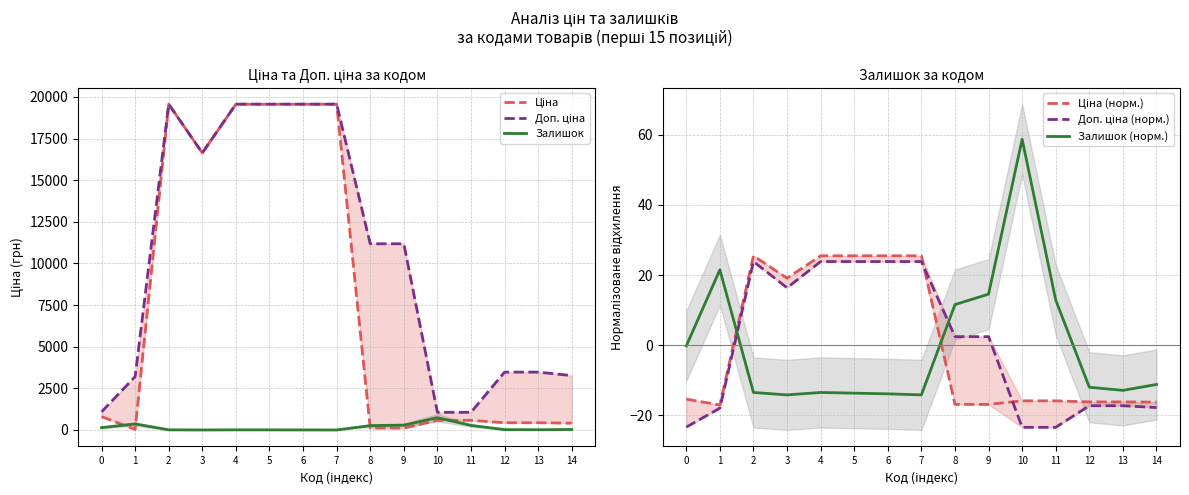

Read the Залишок (норм.) value at 11.

12.9